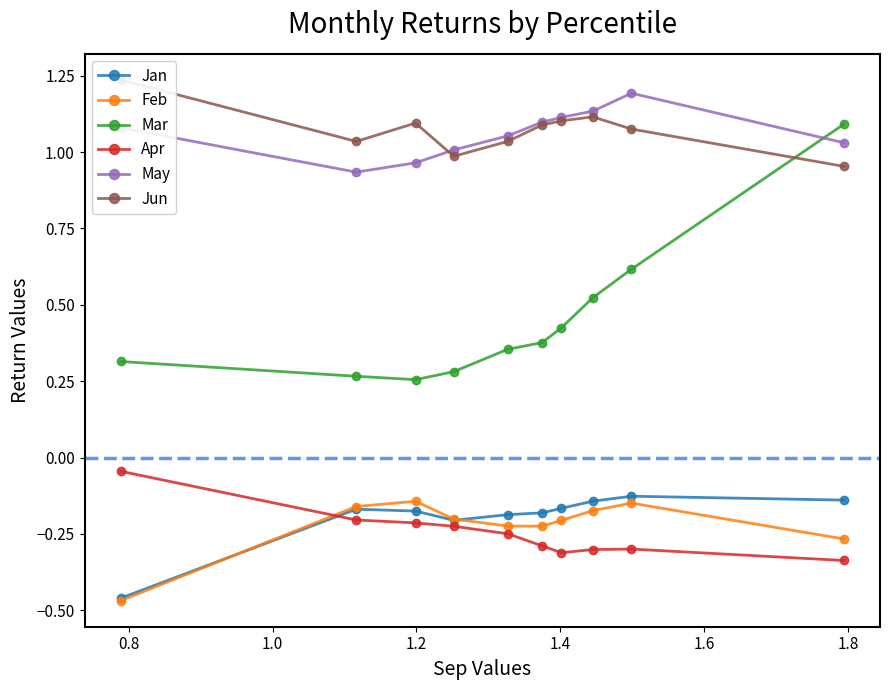

What is the maximum value for May?

1.2